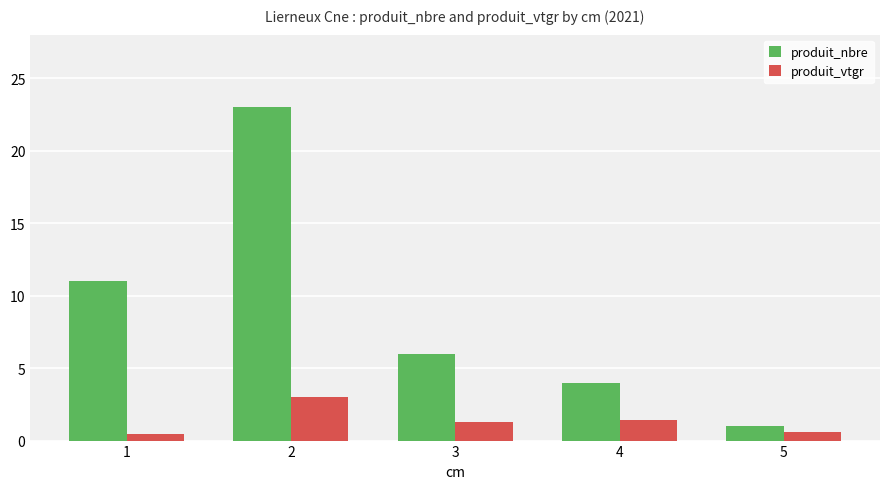

Which series has the largest total across all categories?

produit_nbre